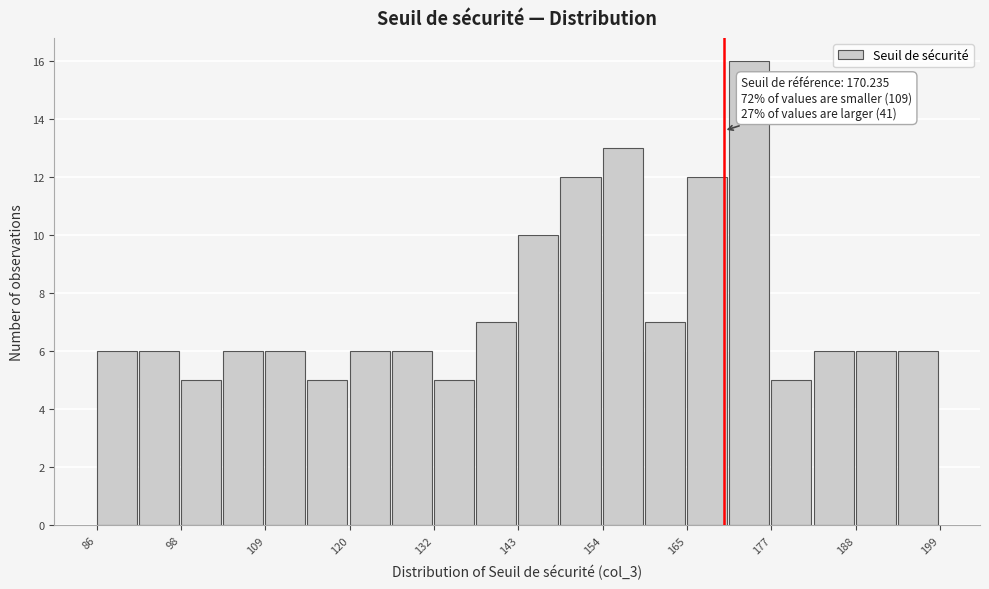

Around what value on the x-axis is the tallest bar? Give the approximate position of its centre, as read against the axis.

174